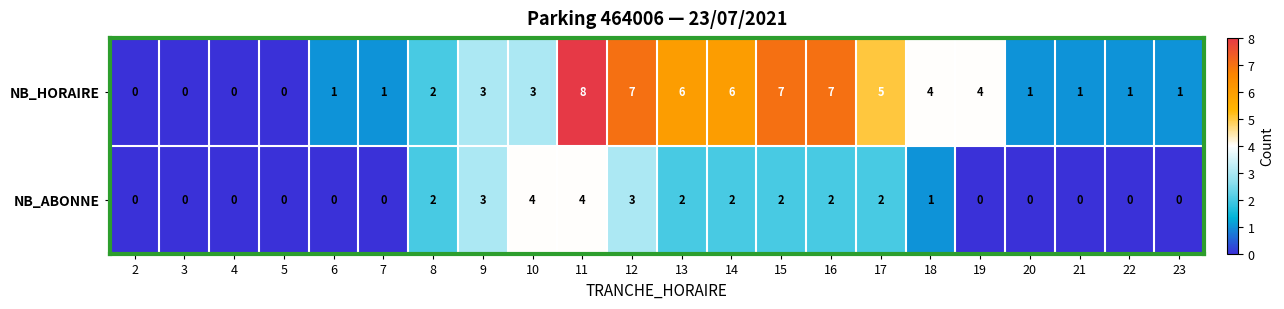

True or false: NB_HORAIRE has a value of 5 at 2.

False